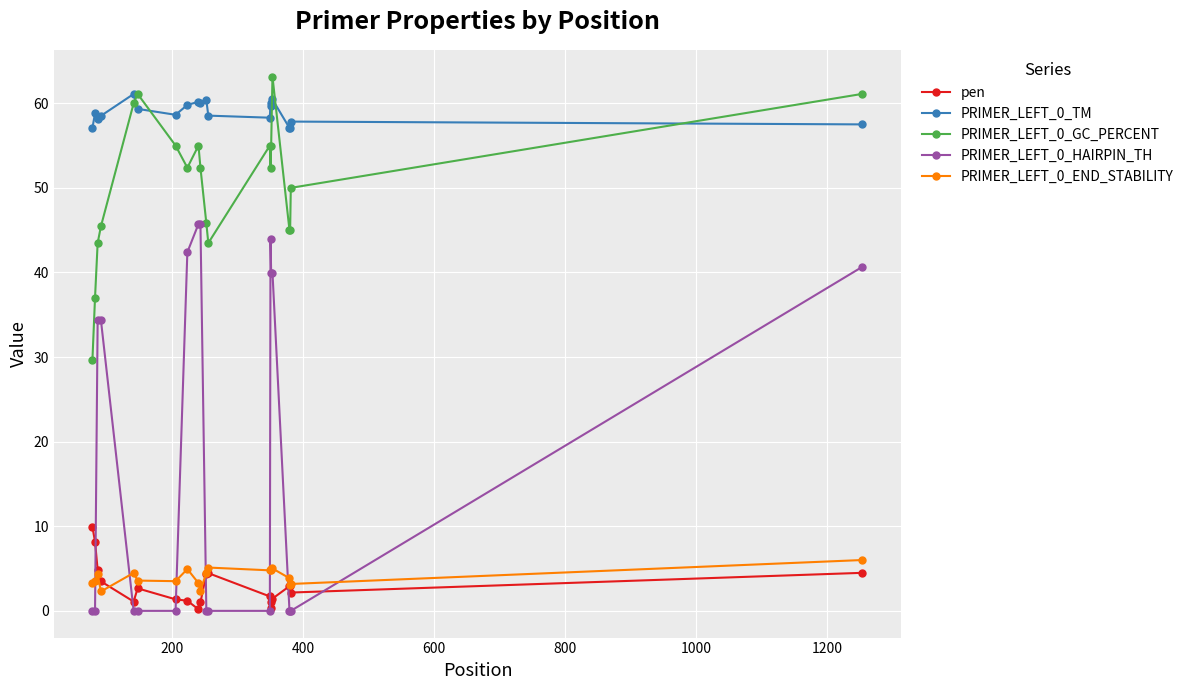

What is the value of the PRIMER_LEFT_0_TM point at the 2nd from the left?

58.8